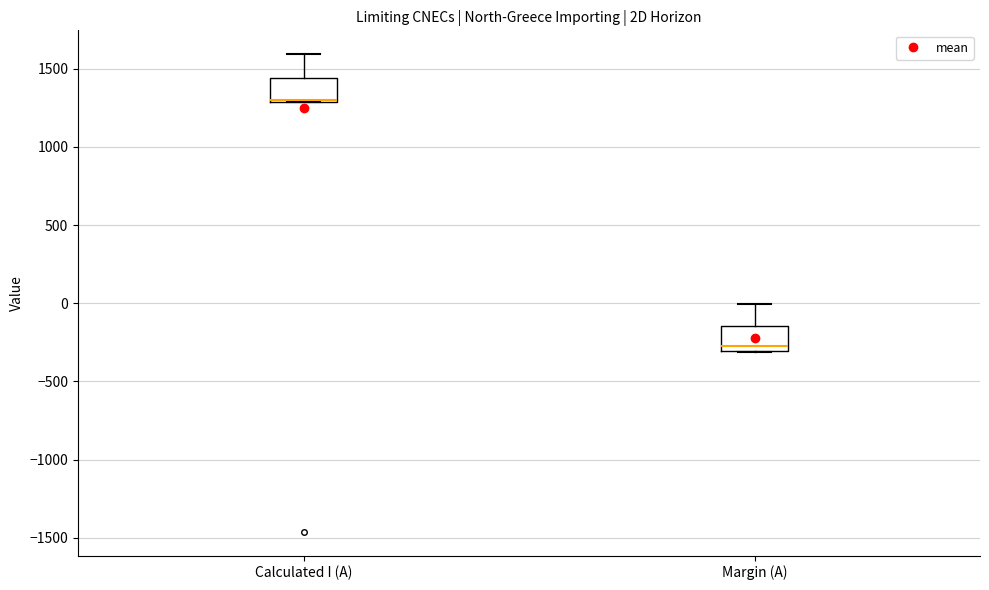

Reading left to right, transcribe this box plot: for each box, give where its median line is, the range the box spans, and where its two whiskers end, as read against the y-axis. The values are not printed on the chart, so give them approximately, as read against the axis.

Calculated I (A): median 1300 (drawn on the box's lower edge), box 1300 to 1450, whiskers 1300 to 1600
Margin (A): median -250, box -300 to -150, whiskers -300 to 0